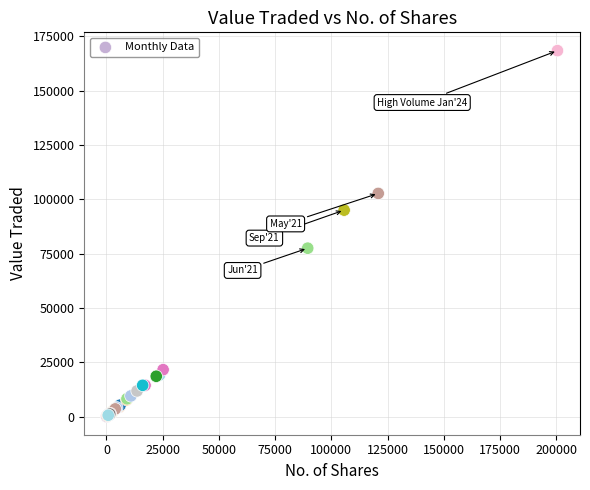

What Y value in the scatter plot is closest to 84260?

77517